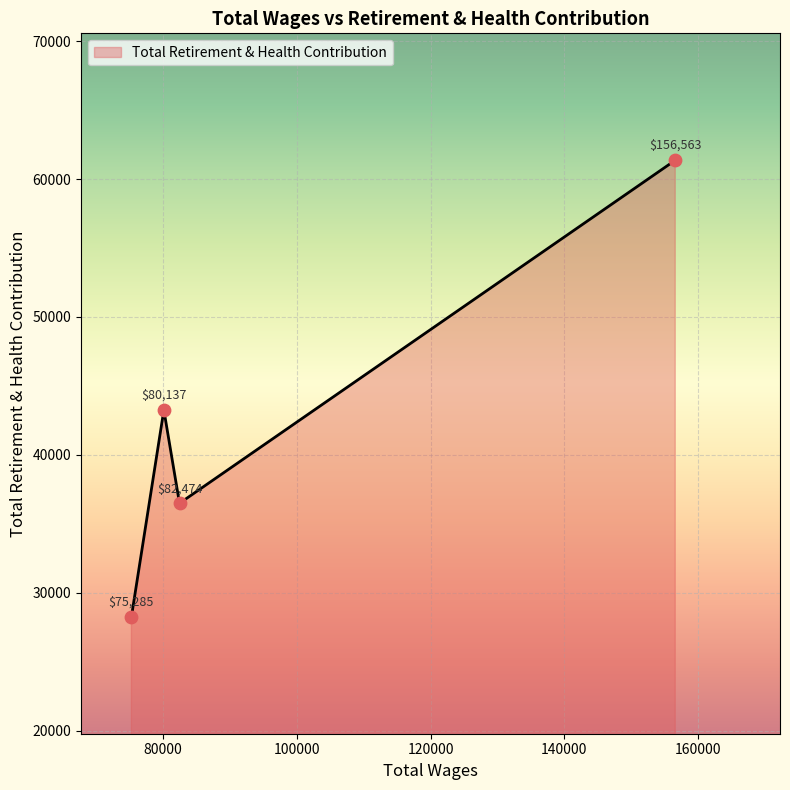

What is the average value?

42336